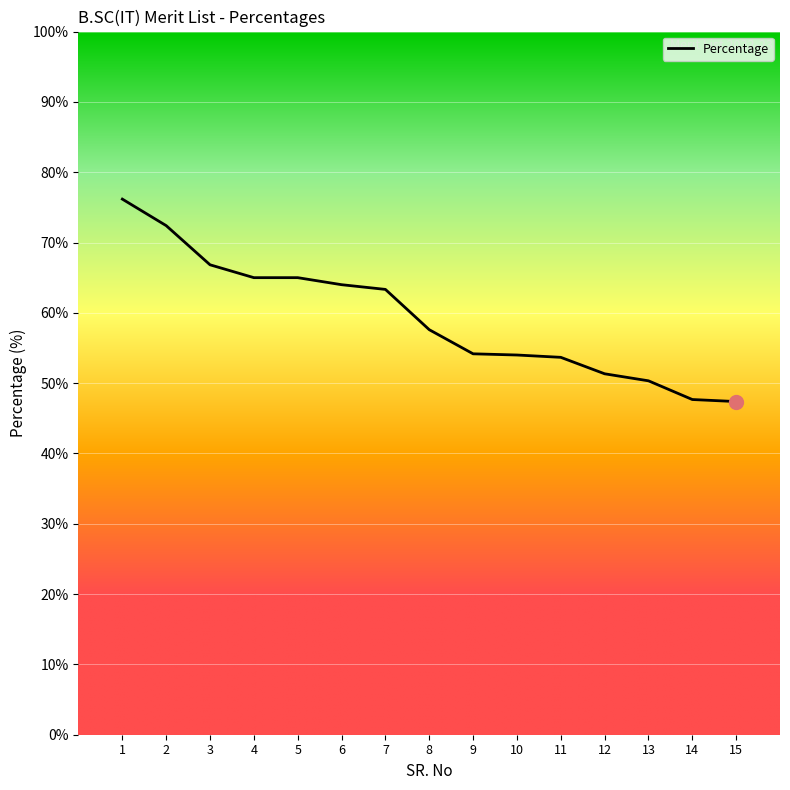

Which has a higher value, 3 or 15?

3